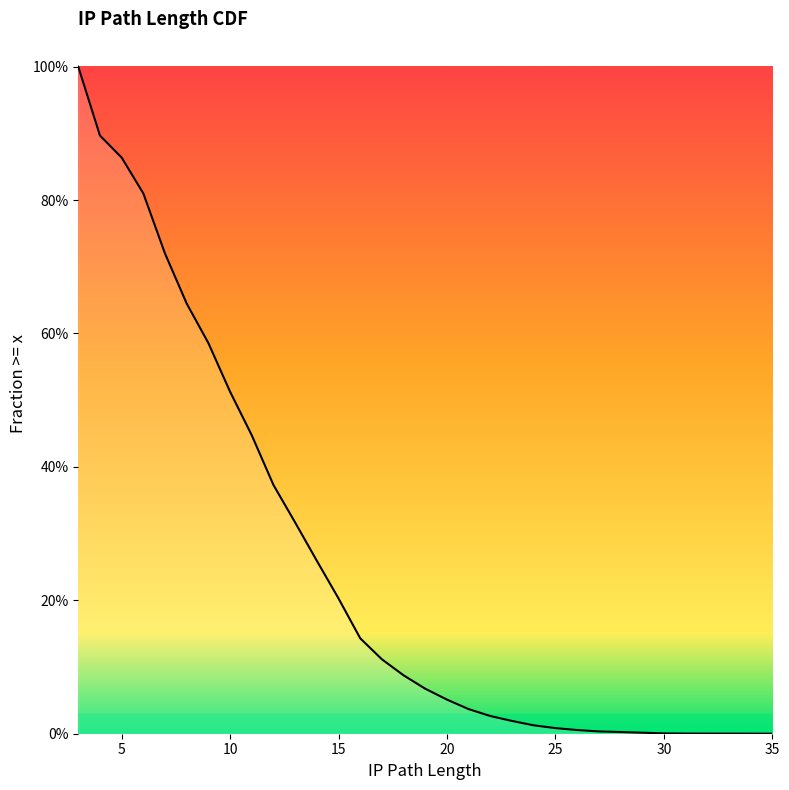

What is the value of the 9th point from the left?

0.4